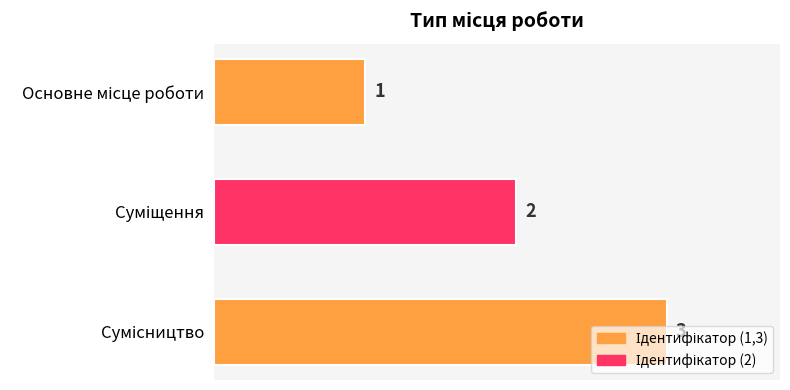

What is the sum of all values?

6